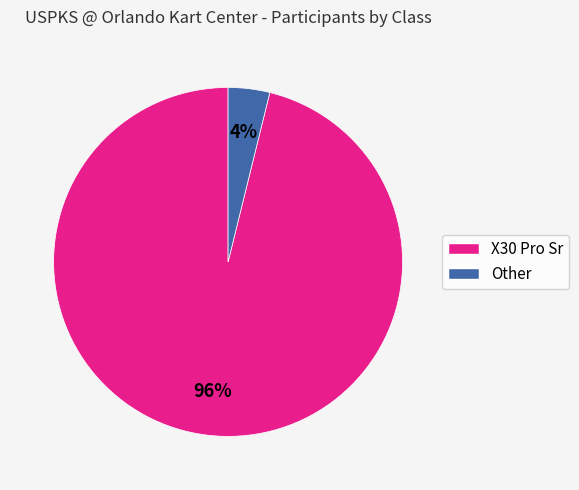

Does any single category account for the majority?

Yes